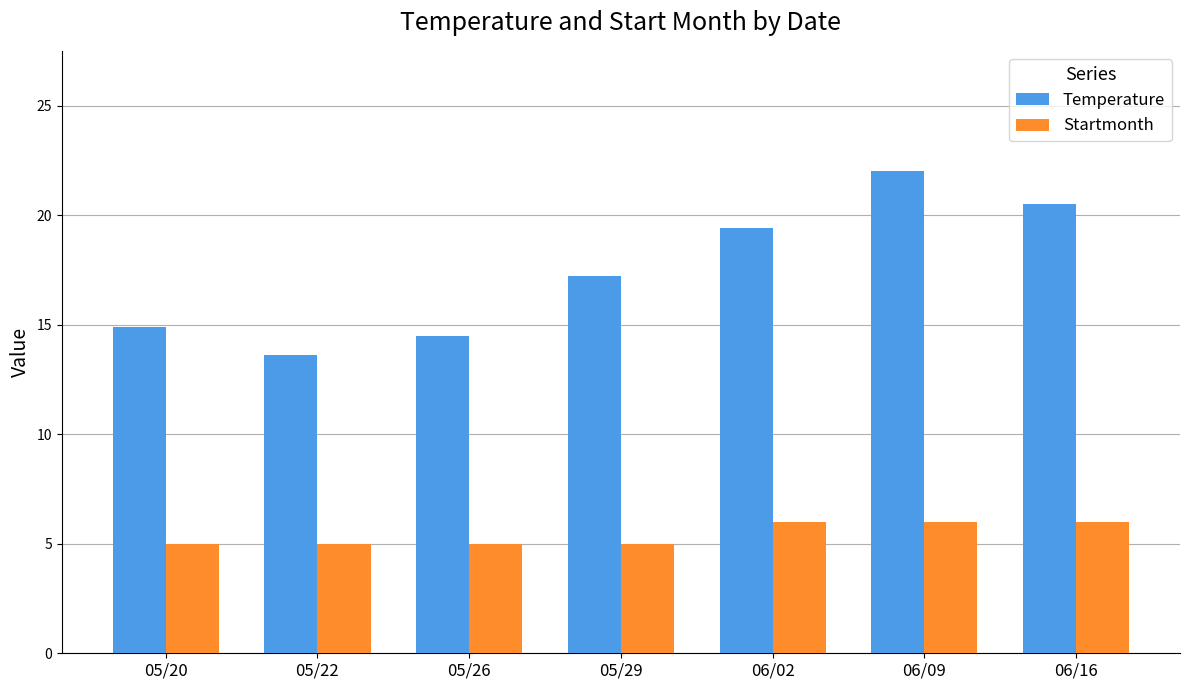

What is the highest value of the Startmonth series?

6.0